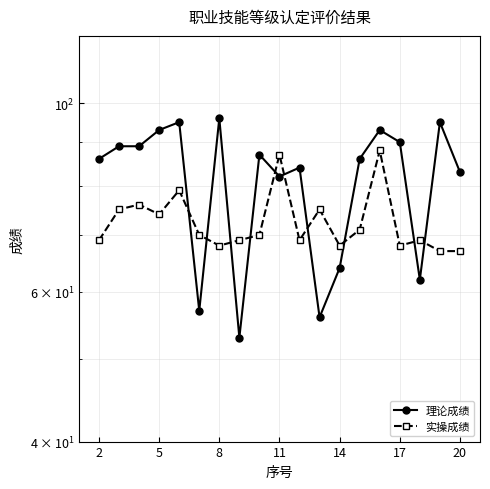

Which series changed the most between 5 and 20?

理论成绩